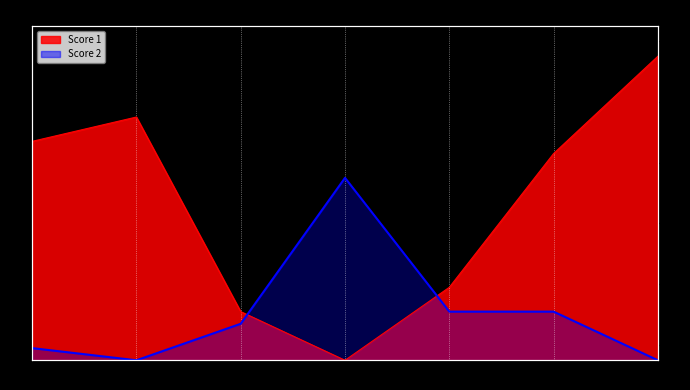

How many intersections are there between Score 2 and Score 1?

2